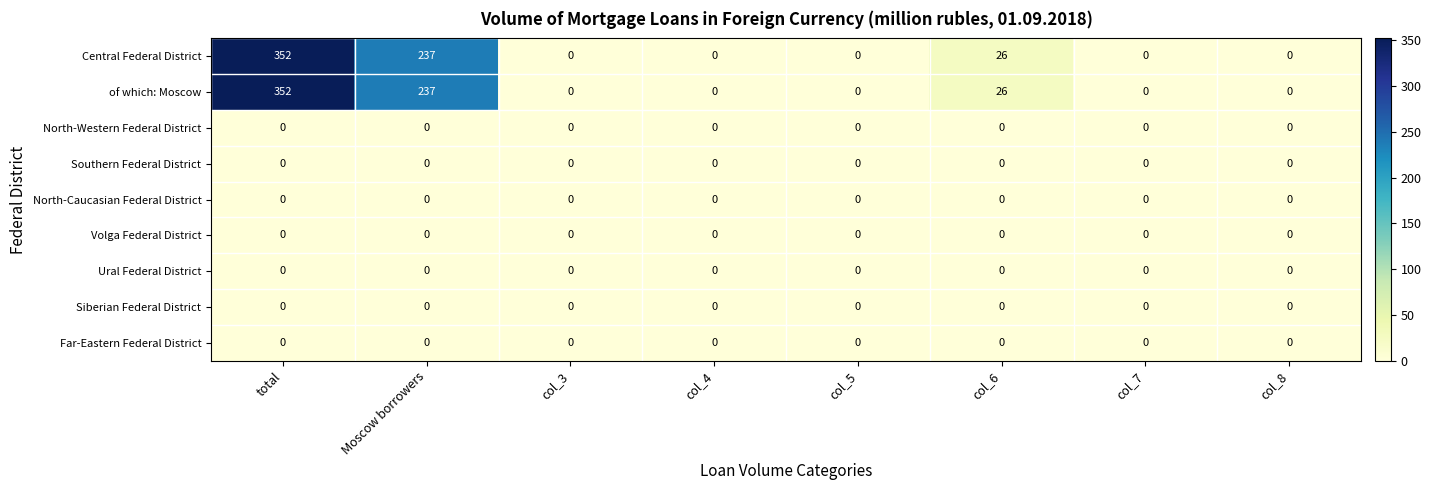

At which category is the sum across all series the highest?

total